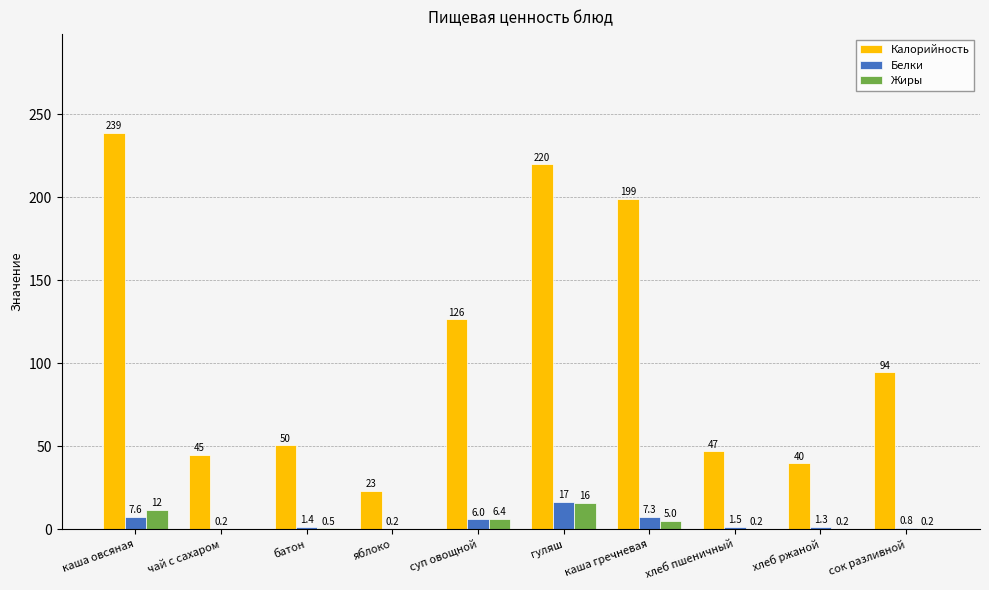

What is the total value across all series at хлеб ржаной?

41.2